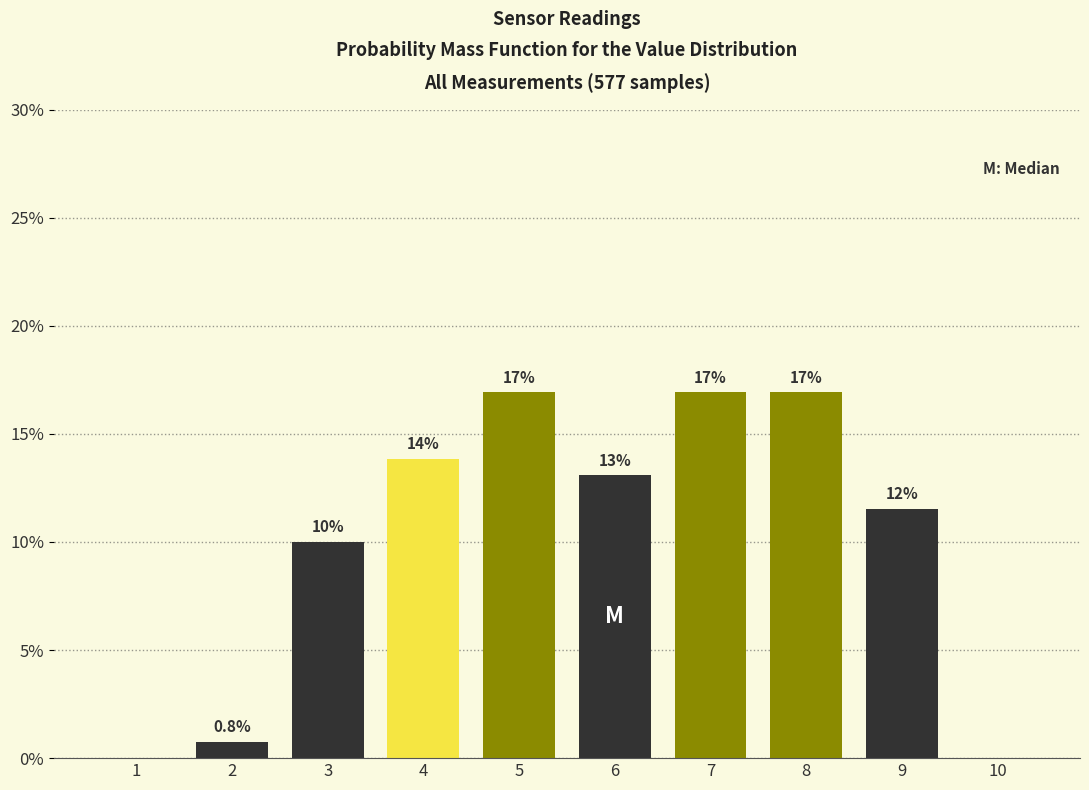

Reading left to right, extract all data points from this chart.

1=0.0	2=0.8	3=10.0	4=13.8	5=16.9	6=13.1	7=16.9	8=16.9	9=11.5	10=0.0